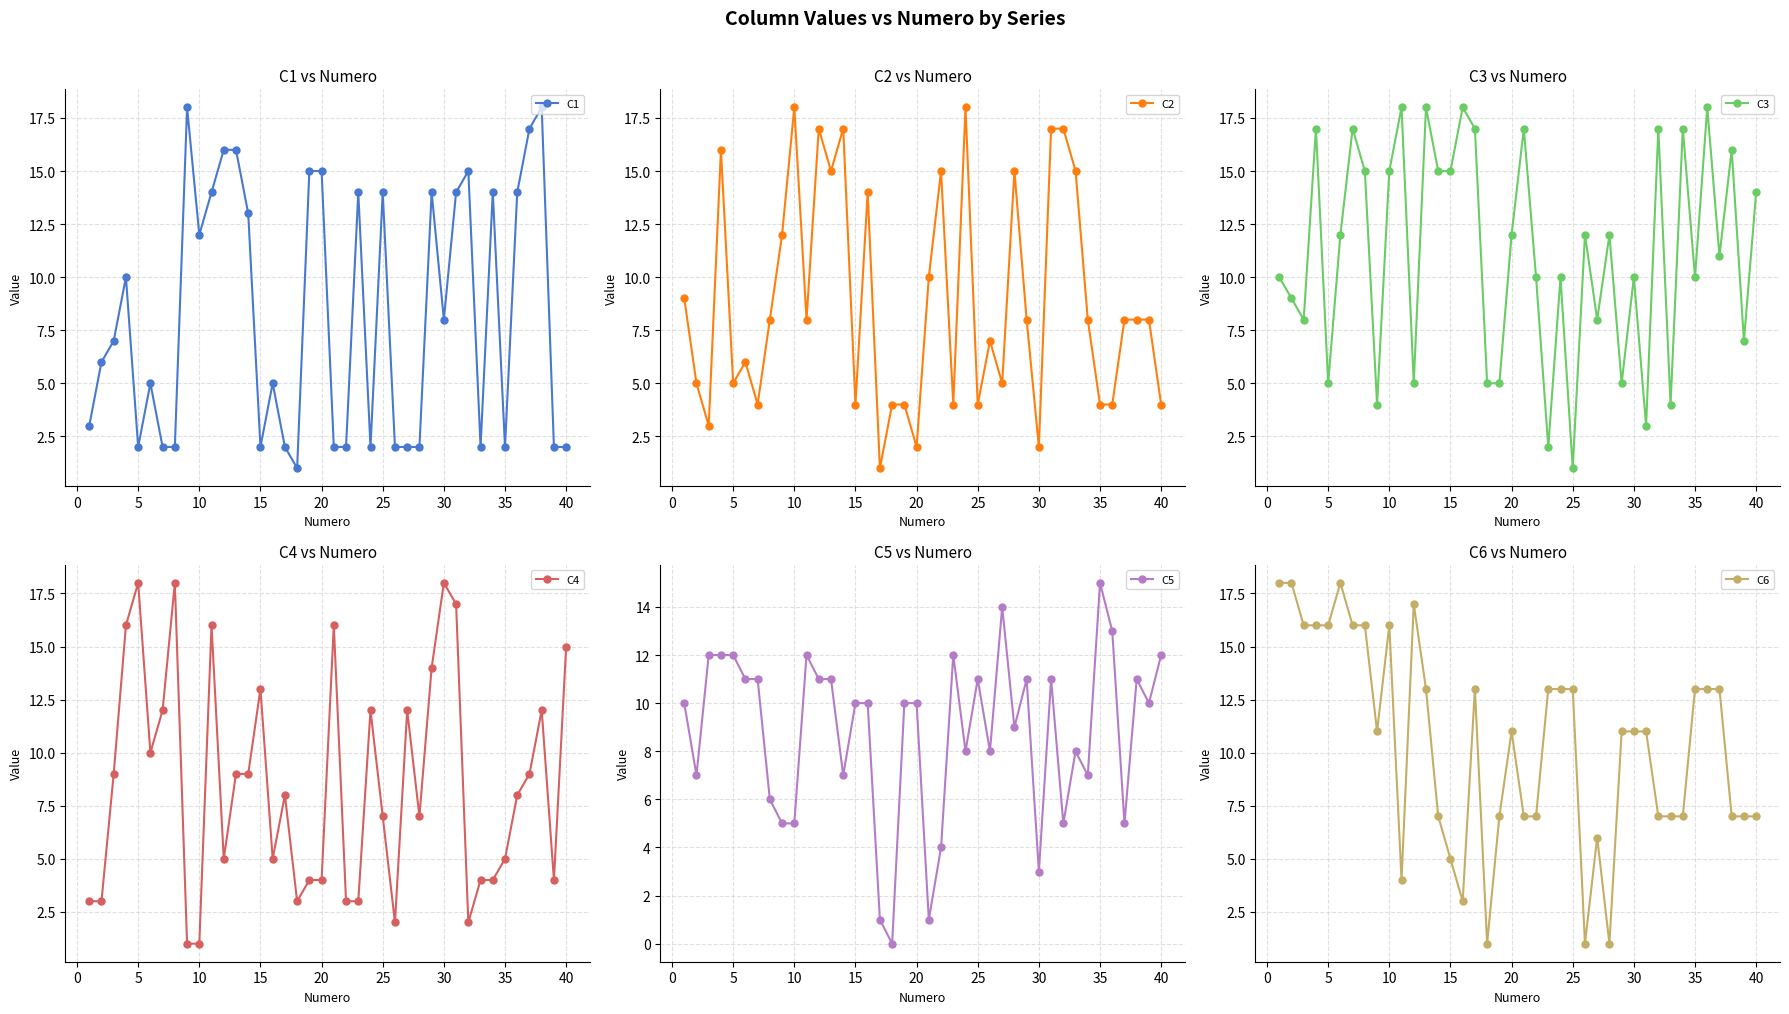

Reading left to right, what are all the values shown in this chart?

C1: 3	6	7	10	2	5	2	2	18	12	14	16	16	13	2	5	2	1	15	15	2	2	14	2	14	2	2	2	14	8	14	15	2	14	2	14	17	18	2	2
C2: 9	5	3	16	5	6	4	8	12	18	8	17	15	17	4	14	1	4	4	2	10	15	4	18	4	7	5	15	8	2	17	17	15	8	4	4	8	8	8	4
C3: 10	9	8	17	5	12	17	15	4	15	18	5	18	15	15	18	17	5	5	12	17	10	2	10	1	12	8	12	5	10	3	17	4	17	10	18	11	16	7	14
C4: 3	3	9	16	18	10	12	18	1	1	16	5	9	9	13	5	8	3	4	4	16	3	3	12	7	2	12	7	14	18	17	2	4	4	5	8	9	12	4	15
C5: 10	7	12	12	12	11	11	6	5	5	12	11	11	7	10	10	1	0	10	10	1	4	12	8	11	8	14	9	11	3	11	5	8	7	15	13	5	11	10	12
C6: 18	18	16	16	16	18	16	16	11	16	4	17	13	7	5	3	13	1	7	11	7	7	13	13	13	1	6	1	11	11	11	7	7	7	13	13	13	7	7	7